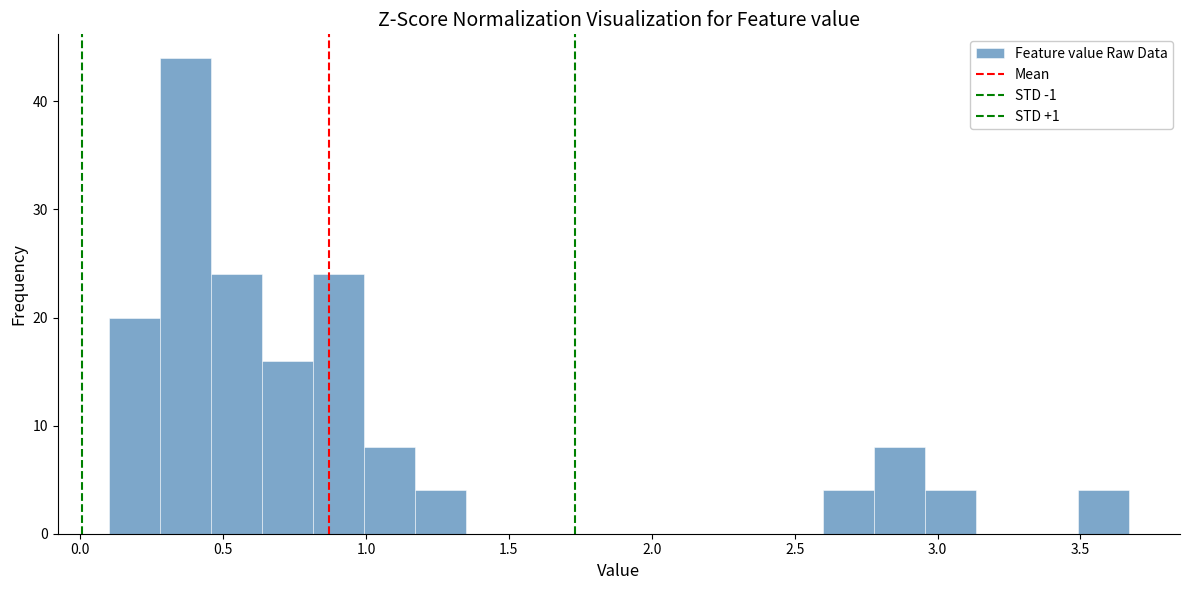

Around what value on the x-axis is the tallest bar? Give the approximate position of its centre, as read against the axis.

0.35